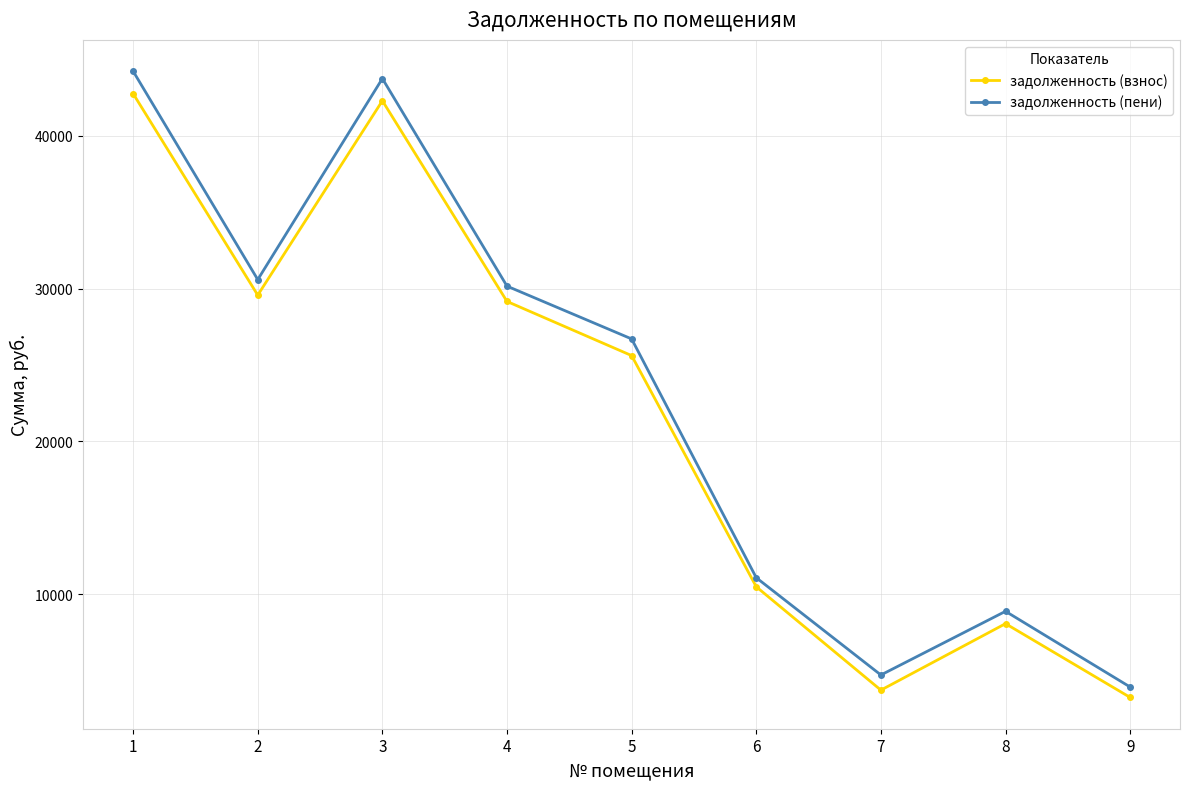

Is this an area chart (filled region under the line)?

No